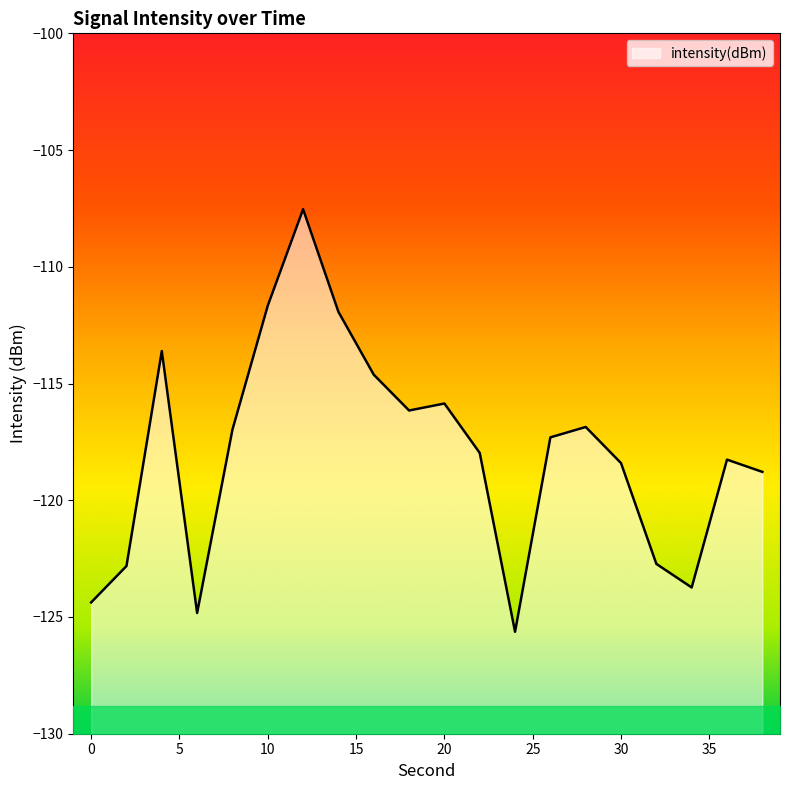

Which category has the lowest value across all series?

24